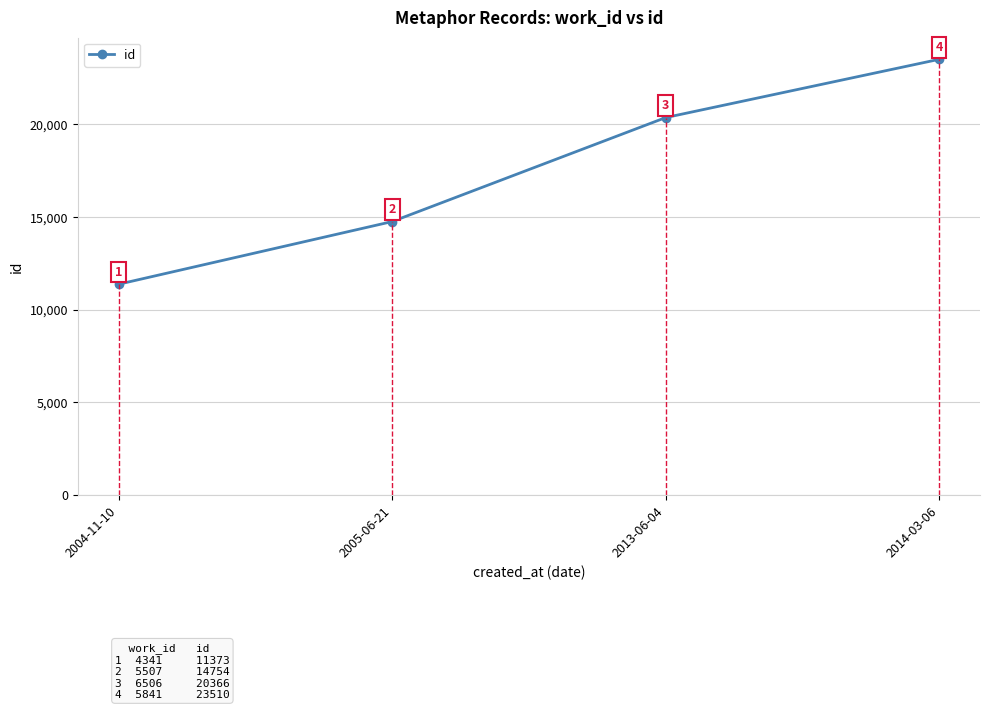

What is the average value?

17501